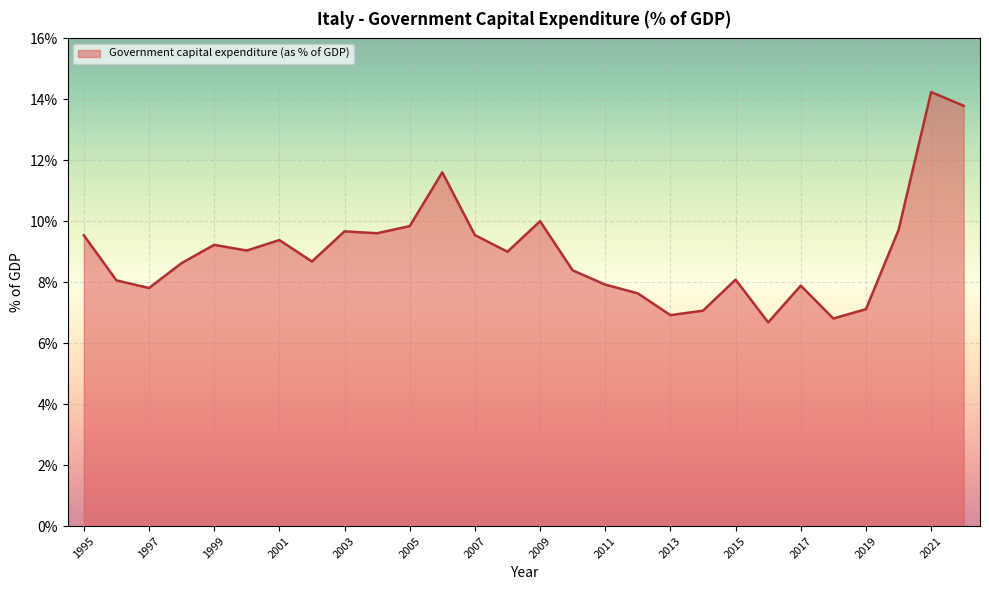

How many lines are shown in the chart?

1